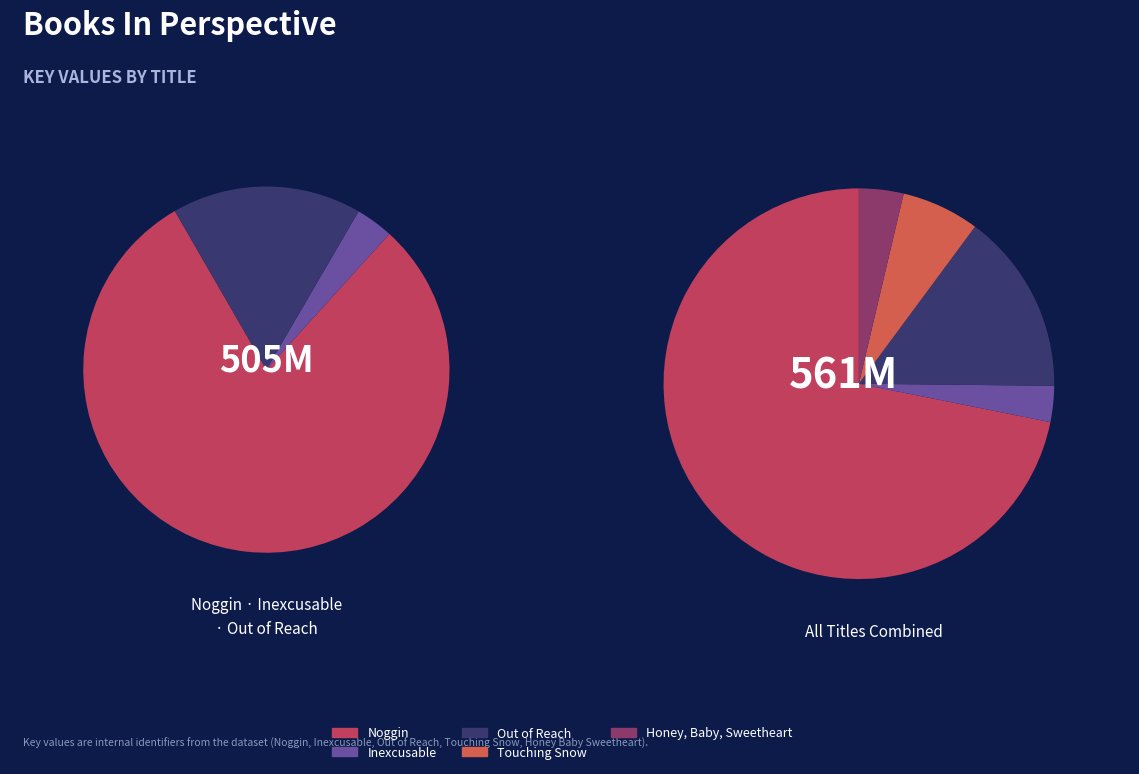

To the nearest percent, what portion does Out of Reach represent?

15%